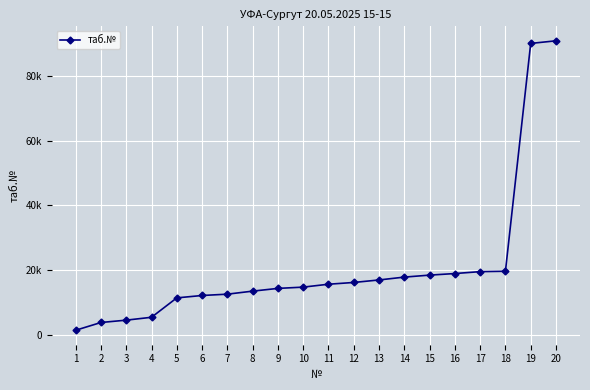

What is the ratio of the value at 4 to the value at 19?

0.1